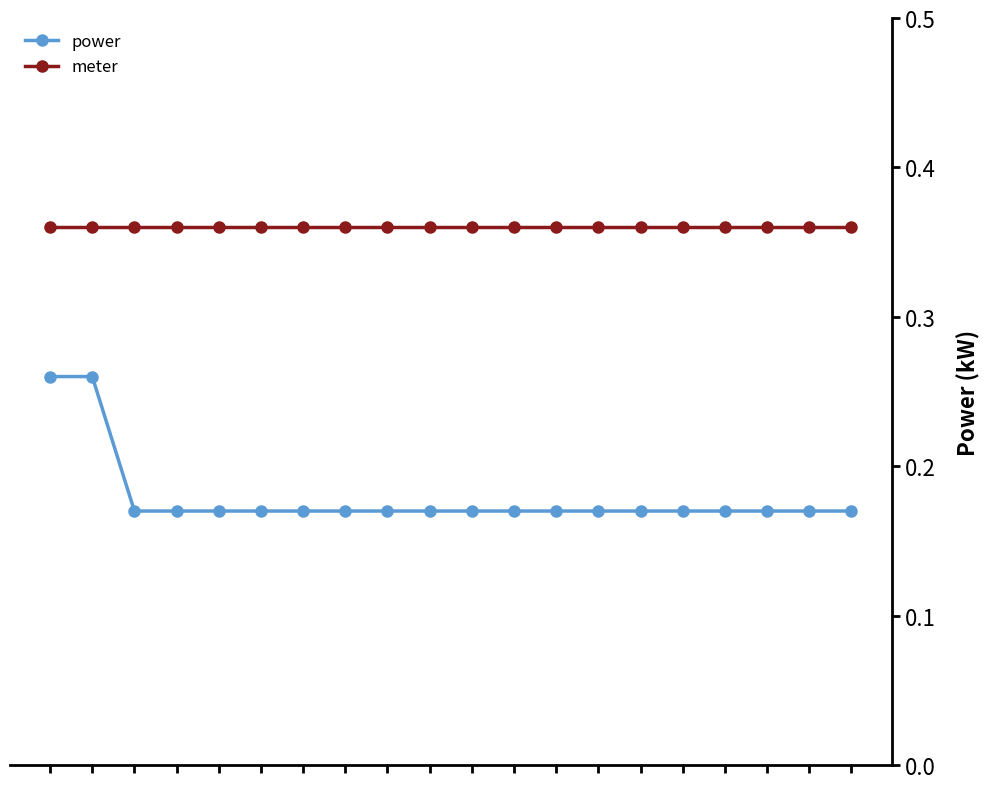

List the series in order of their overall mean, lowest first.

power, meter